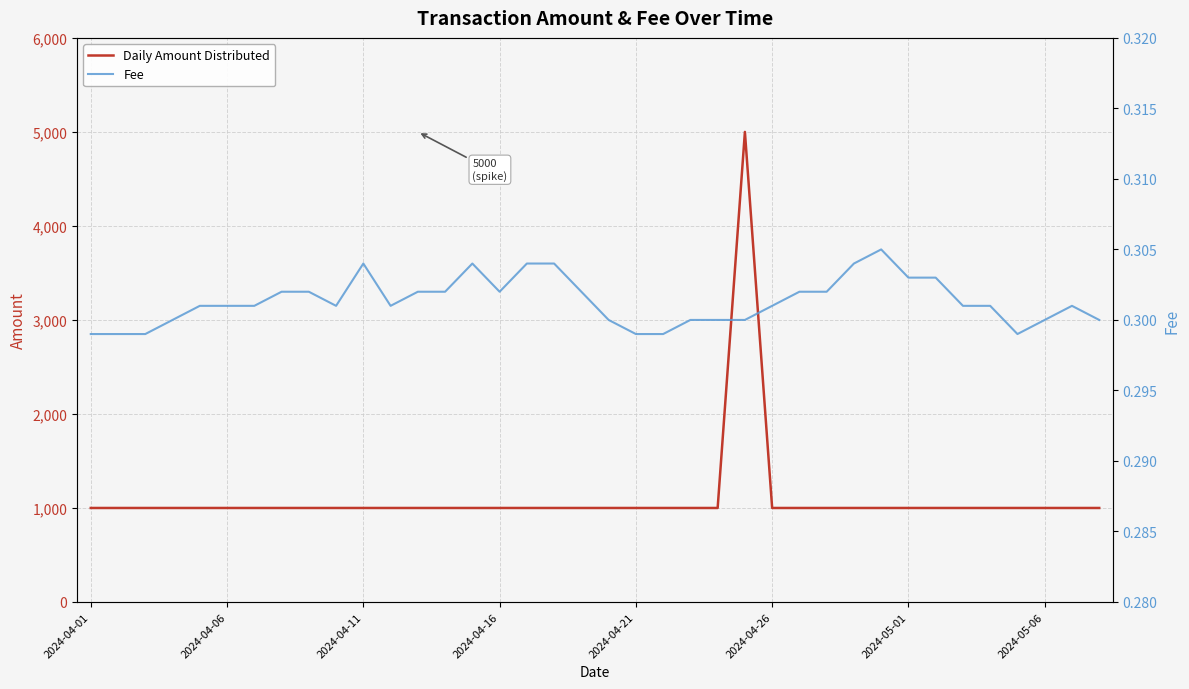

Is it true that Fee equals 0.1 at 2024-04-11?

False